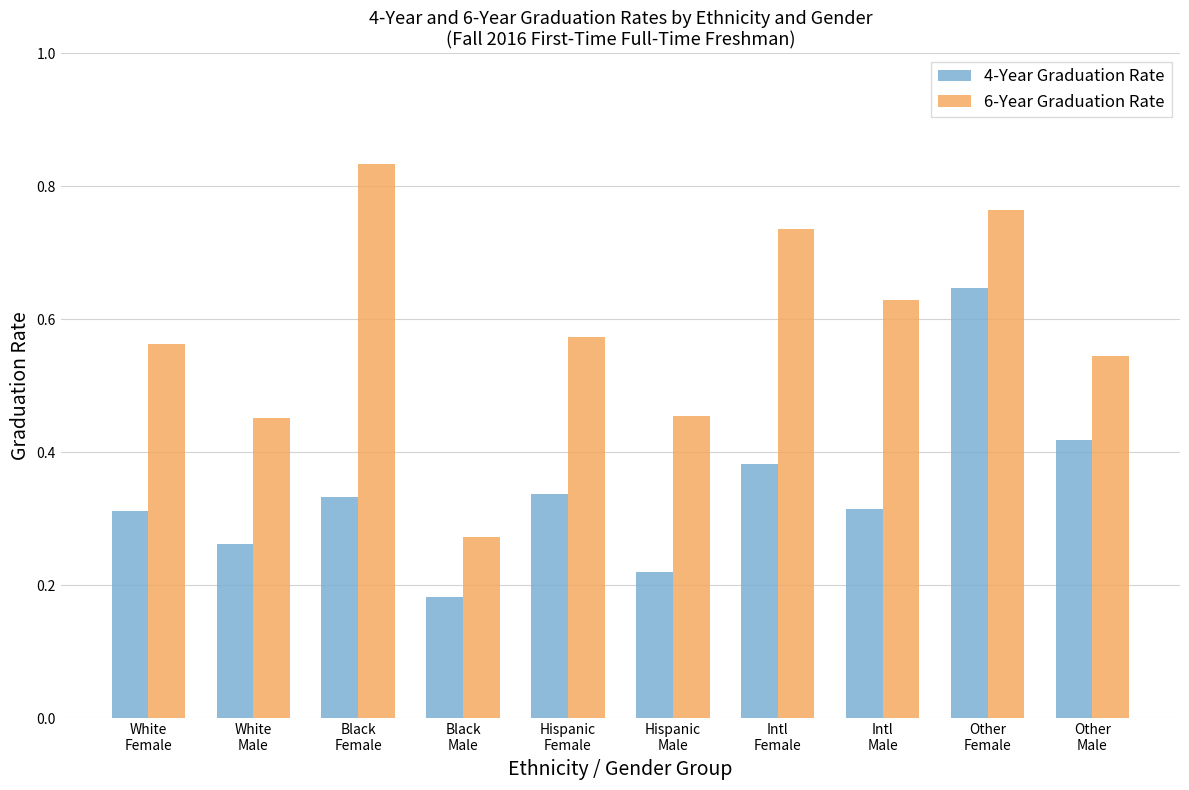

The value of 4-Year Graduation Rate at Hispanic
Male is 0.1. True or false?

False